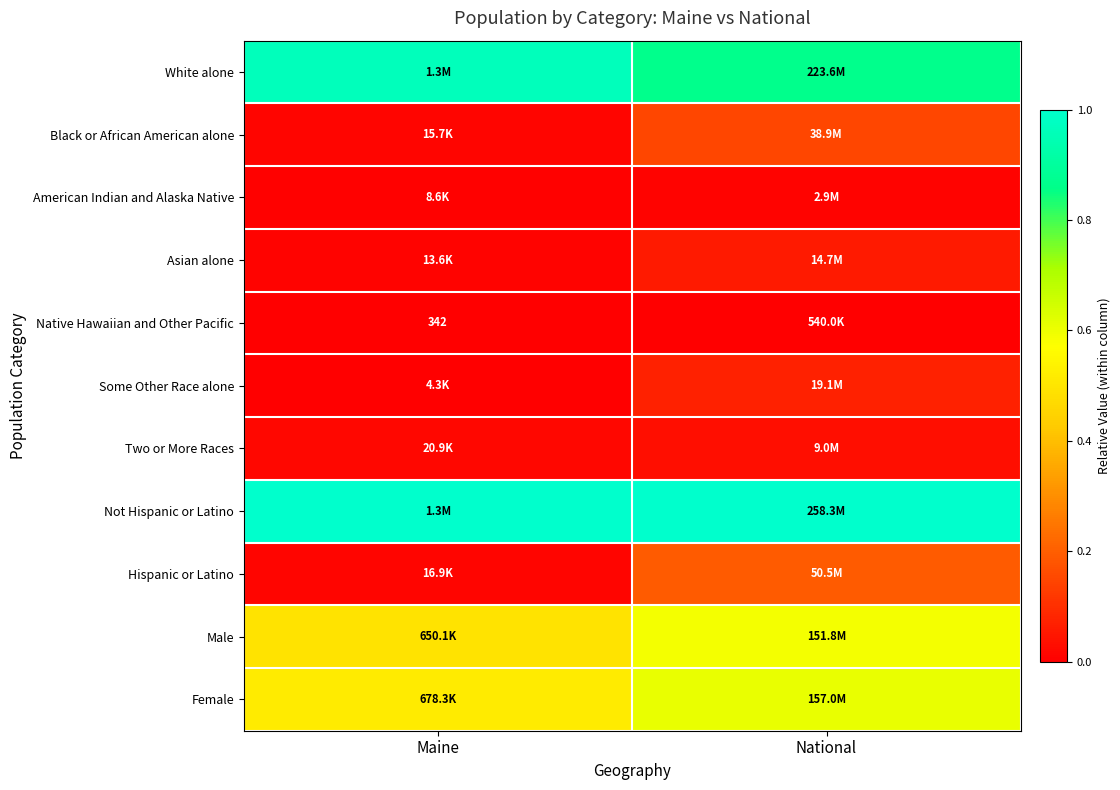

What is the difference between the maximum and minimum values in the Black or African American alone series?

0.1